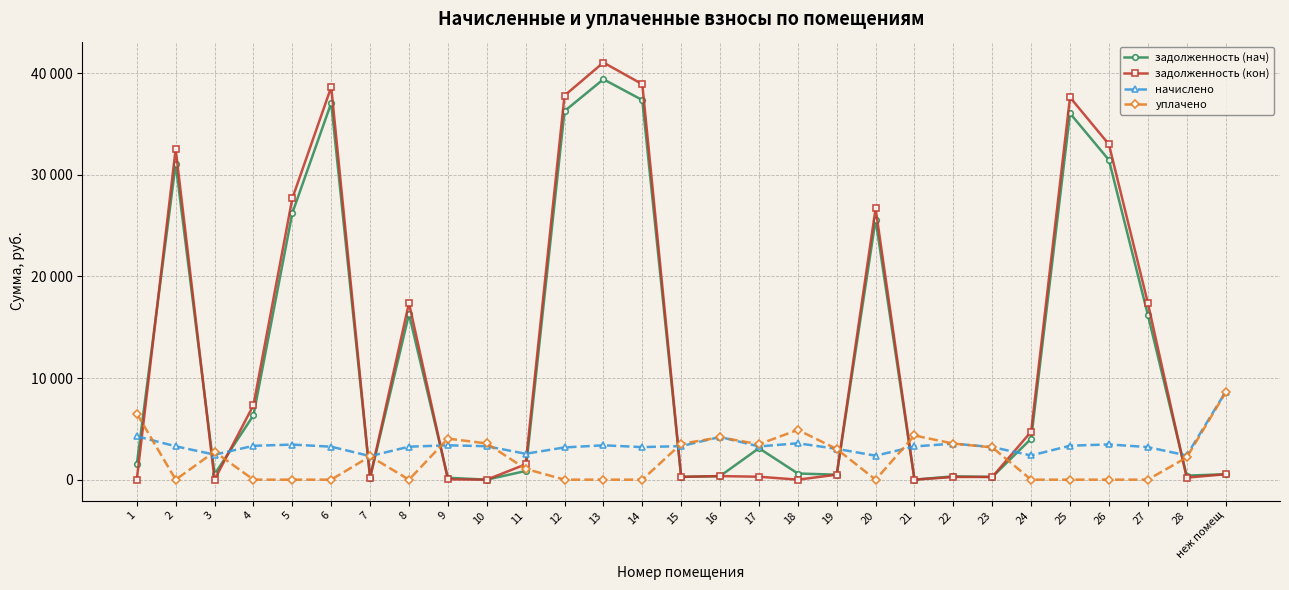

Where is уплачено nearest to the value 4289?

21